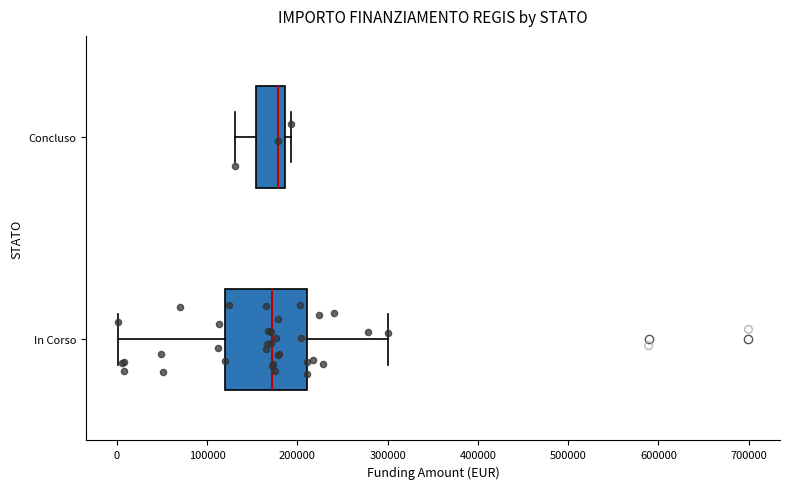

Which box is the widest, from its left edge to its right edge?

In Corso